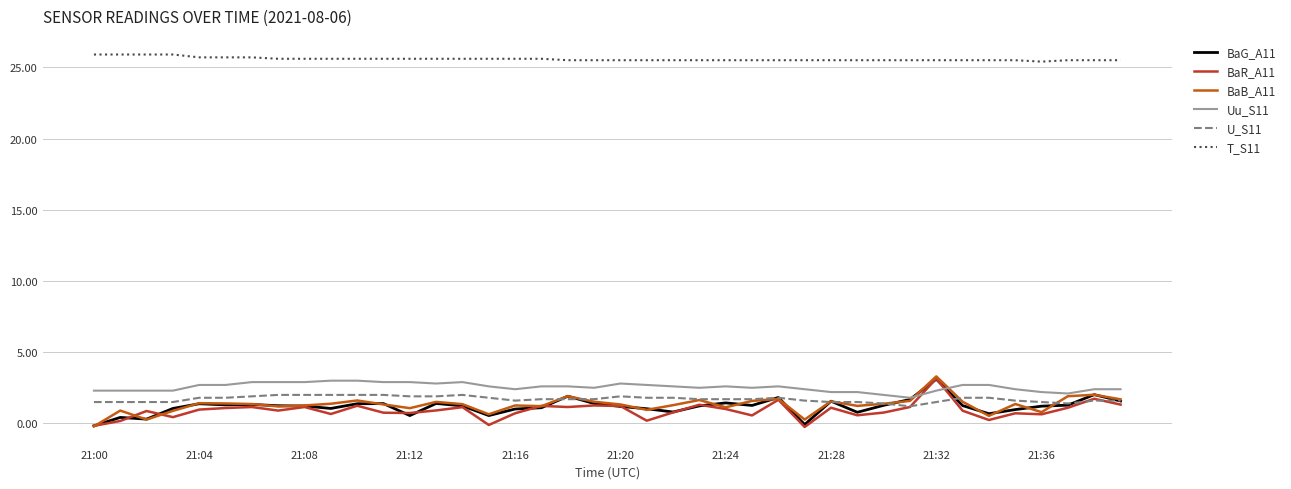

What is the maximum value shown in the chart?

25.9